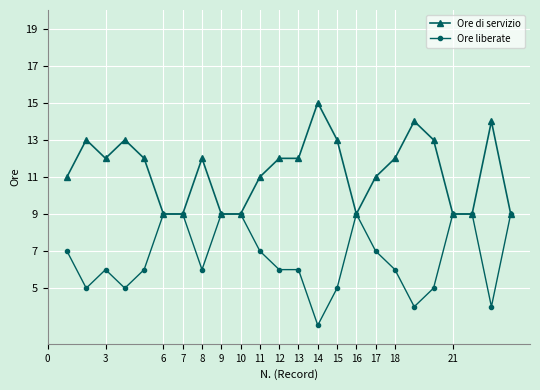

Count the number of data series in this chart.

2